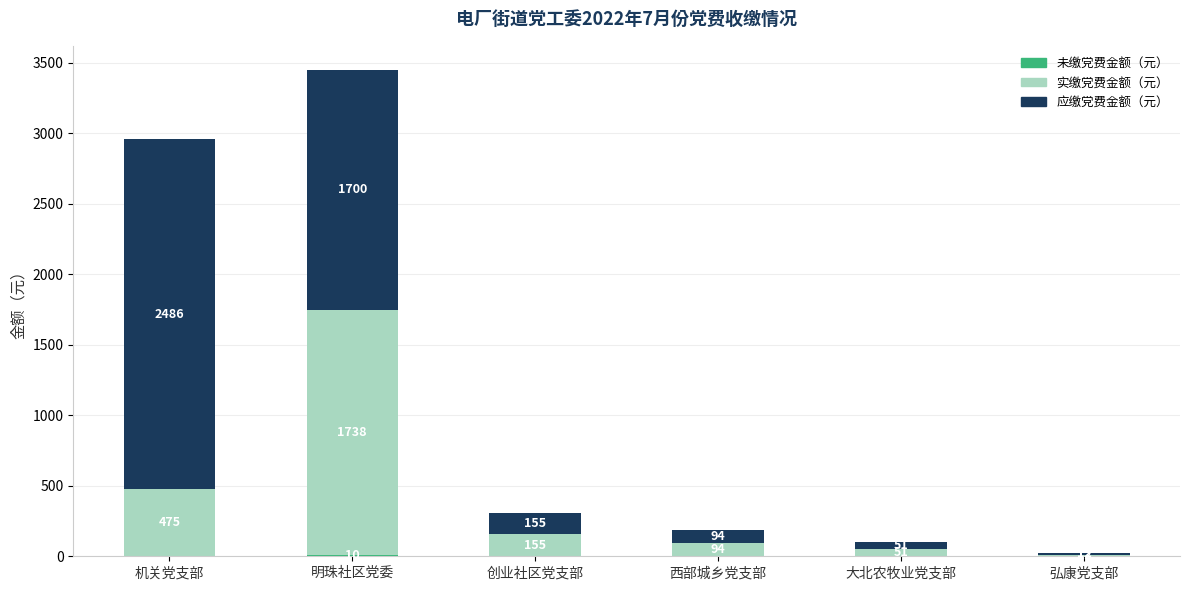

At which category is the sum across all series the highest?

明珠社区党委